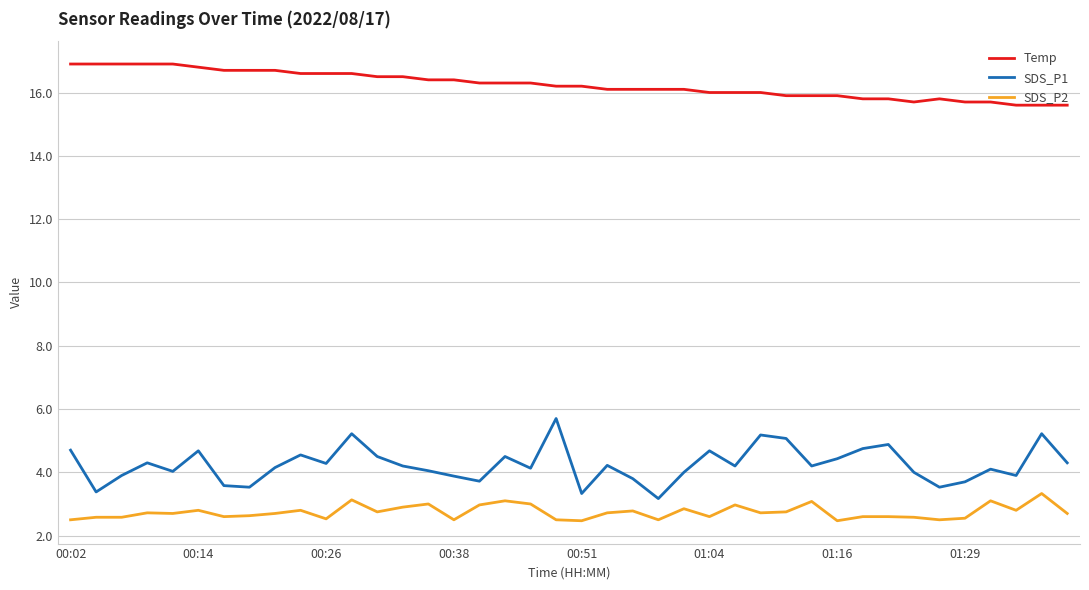

What is the minimum value shown in the chart?

2.5